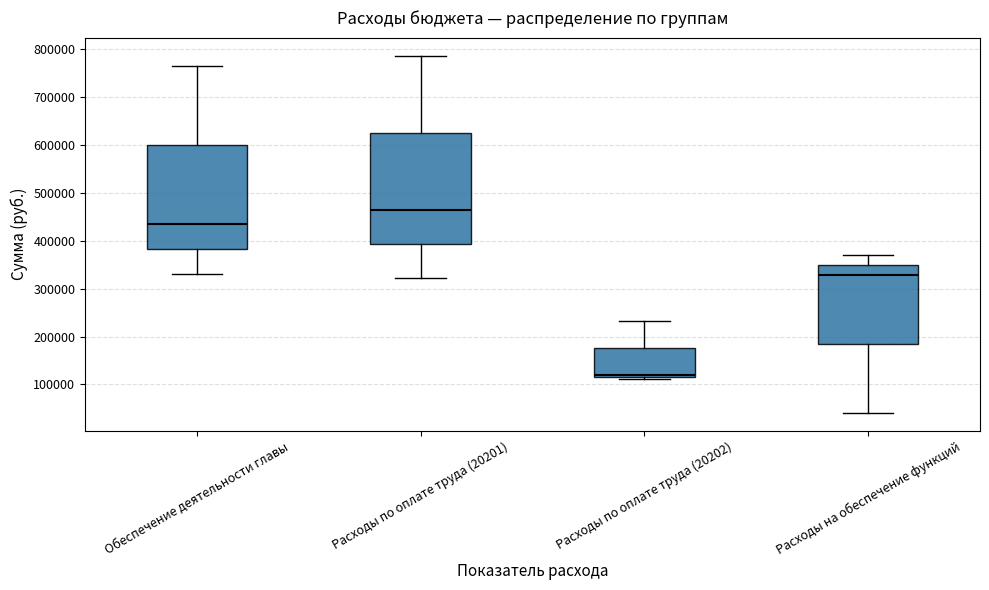

Reading left to right, transcribe this box plot: for each box, give where its median line is, the range the box spans, and where its two whiskers end, as read against the y-axis. The values are not printed on the chart, so give them approximately, as read against the axis.

Обеспечение деятельности главы: median 430000, box 380000 to 600000, whiskers 330000 to 770000
Расходы по оплате труда (20201): median 460000, box 390000 to 620000, whiskers 320000 to 790000
Расходы по оплате труда (20202): median 120000 (just above the box's lower edge), box 120000 to 180000, whiskers 110000 to 230000
Расходы на обеспечение функций: median 330000, box 180000 to 350000, whiskers 40000 to 370000